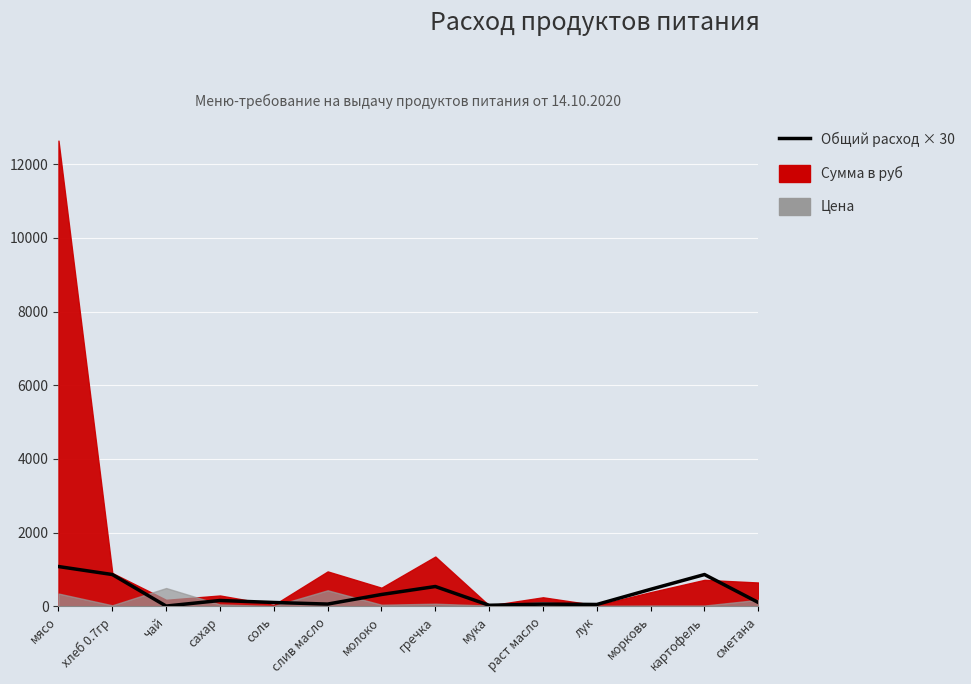

Approximately how many times larger is the value at сметана compared to раст масло?

1.7